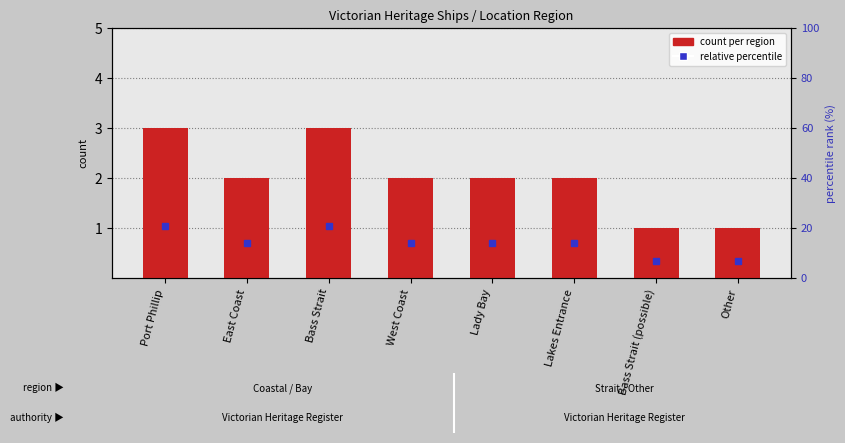

What is the label of the 7th bar from the right?

East Coast